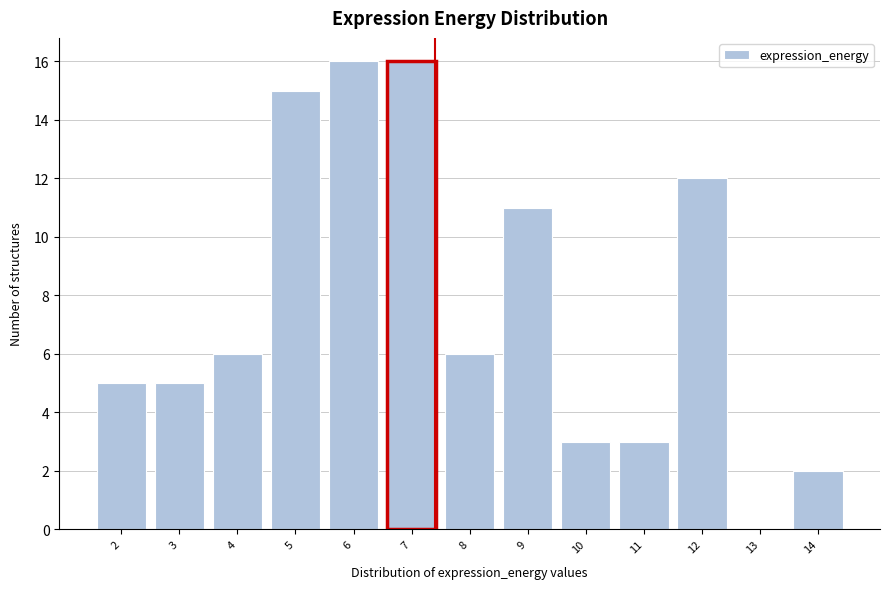

Reading left to right, list all the values displayed in this chart.

2=5	3=5	4=6	5=15	6=16	7=16	8=6	9=11	10=3	11=3	12=12	13=0	14=2